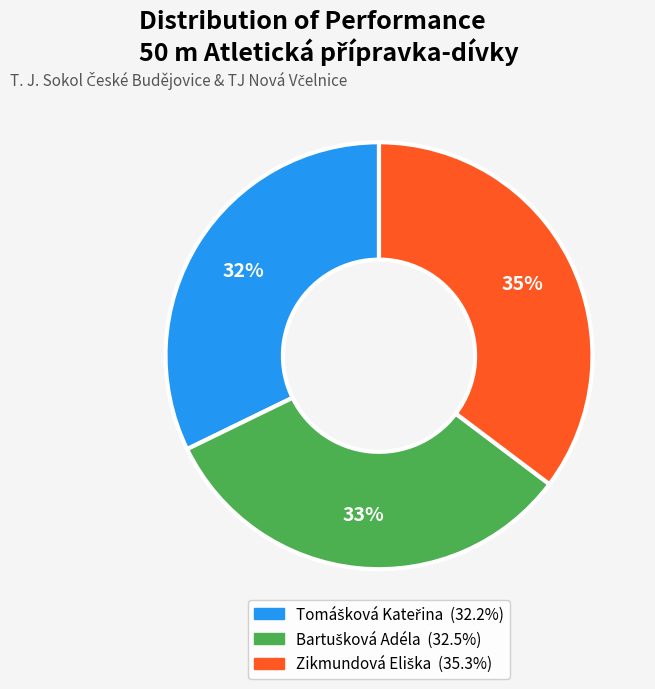

Does any single category account for the majority?

No